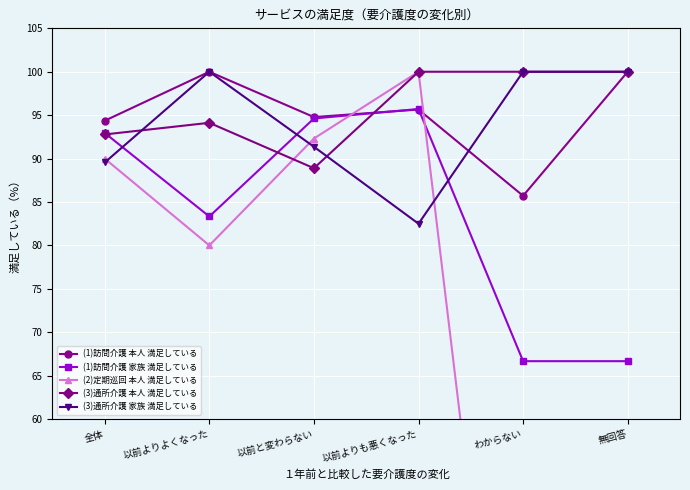

Is it true that (3)通所介護 家族 満足している equals 100.0 at 無回答?

True